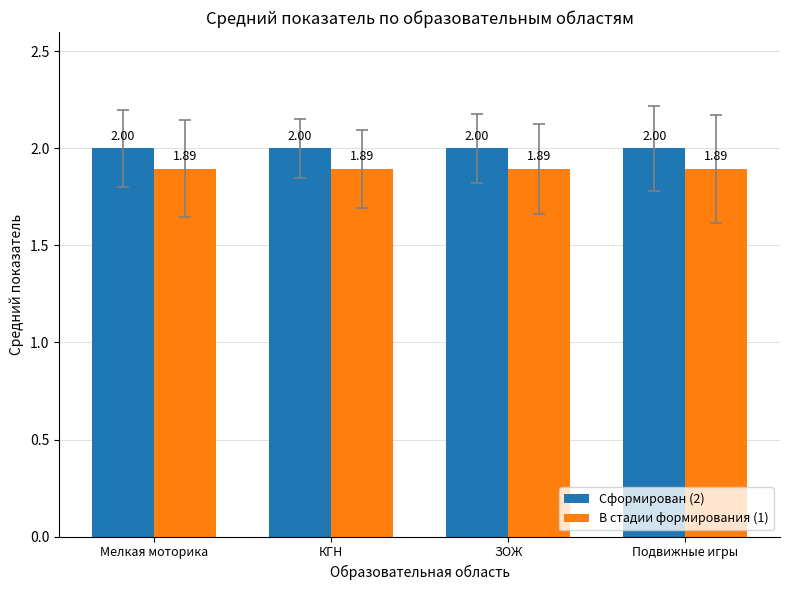

List the series in order of their overall mean, lowest first.

В стадии формирования (1), Сформирован (2)